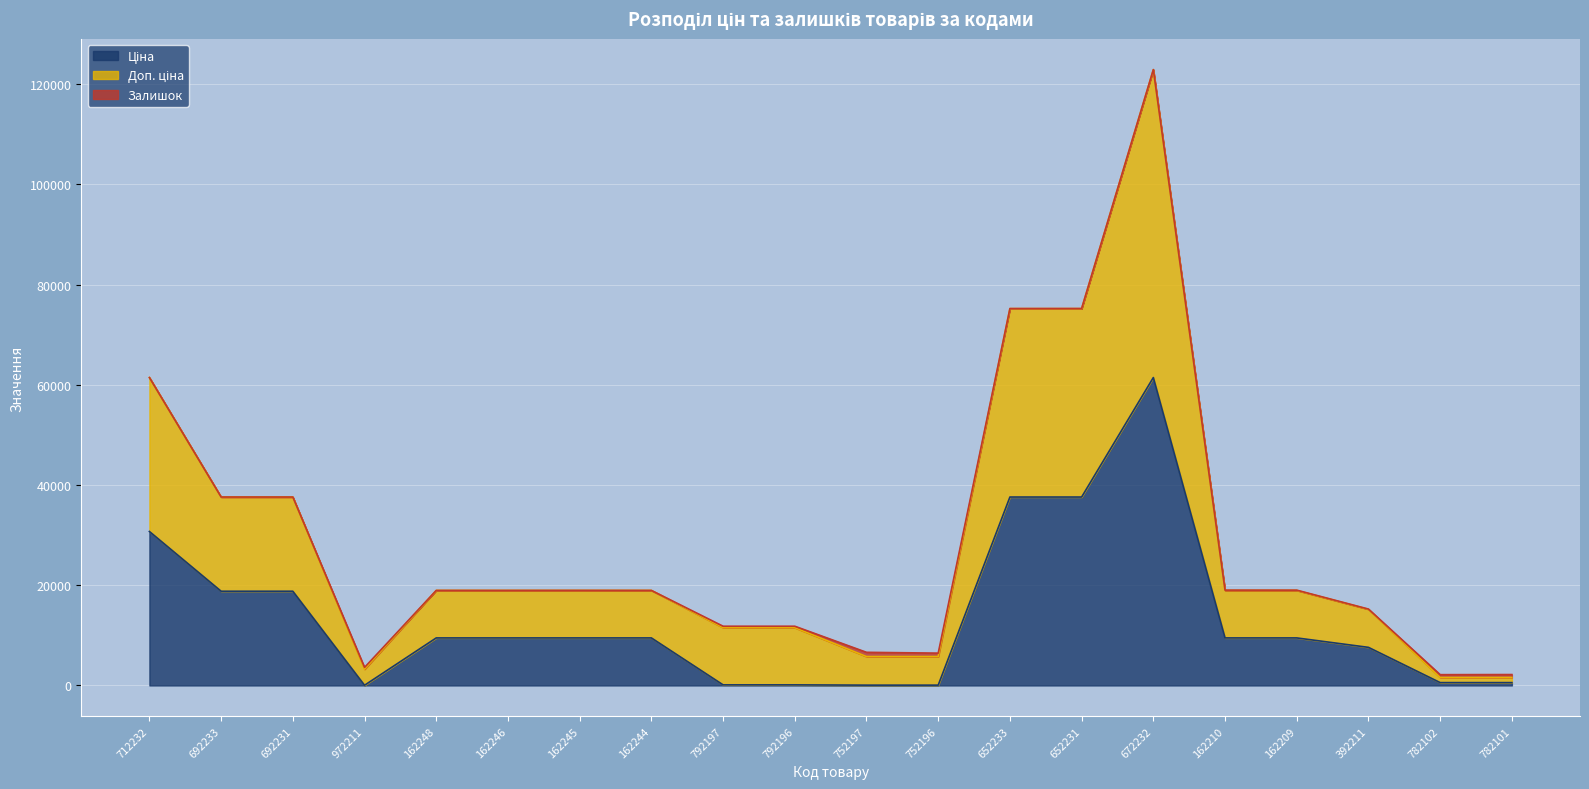

What is the sum of the Ціна values at 162244 and 652233?

47073.7